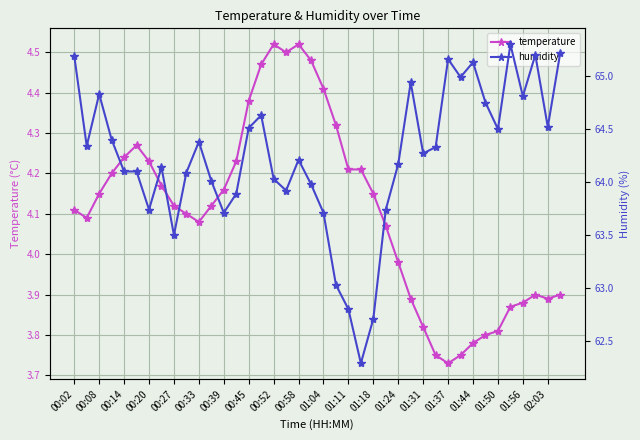

At which label does temperature first exceed 4?

00:02